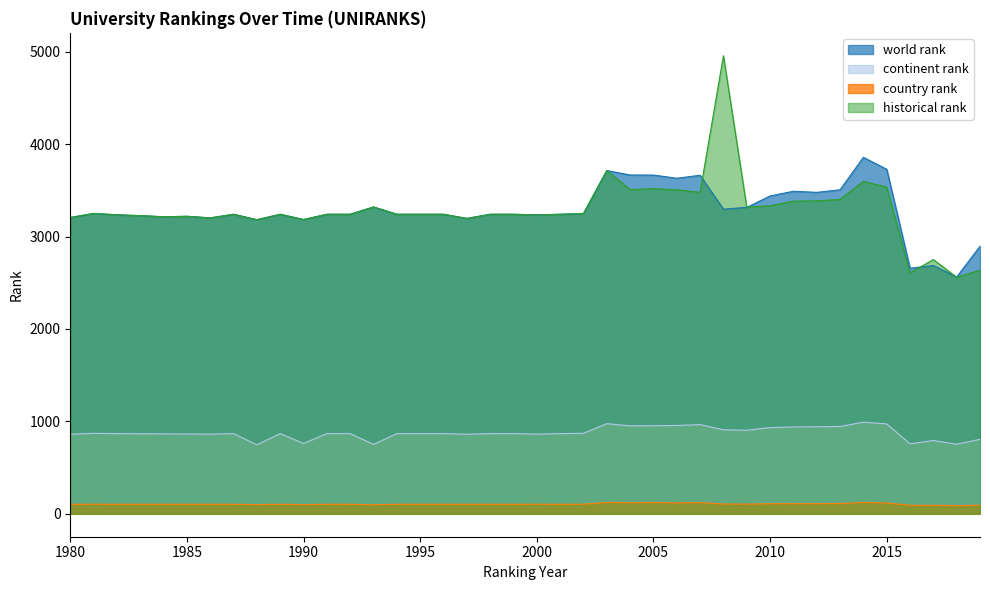

At how many categories does at least one series exceed 100?

40